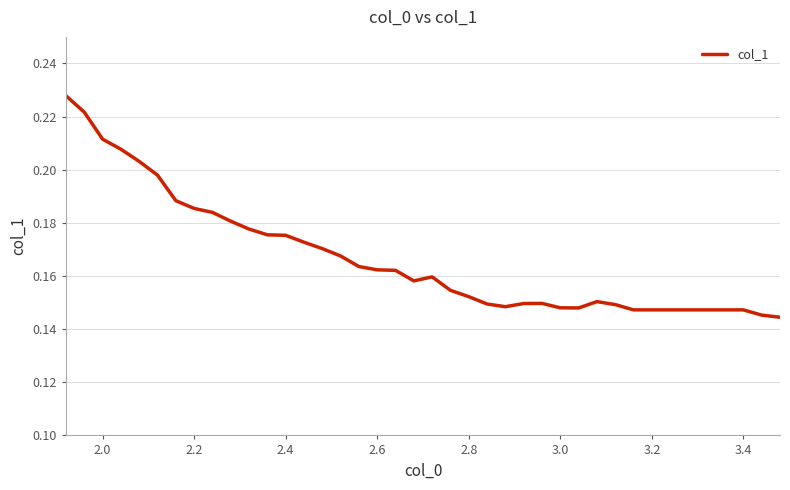

Reading left to right, extract all data points from this chart.

0.2	0.2	0.2	0.2	0.2	0.2	0.2	0.2	0.2	0.2	0.2	0.2	0.2	0.2	0.2	0.2	0.2	0.2	0.2	0.2	0.2	0.2	0.2	0.1	0.1	0.1	0.1	0.1	0.1	0.2	0.1	0.1	0.1	0.1	0.1	0.1	0.1	0.1	0.1	0.1